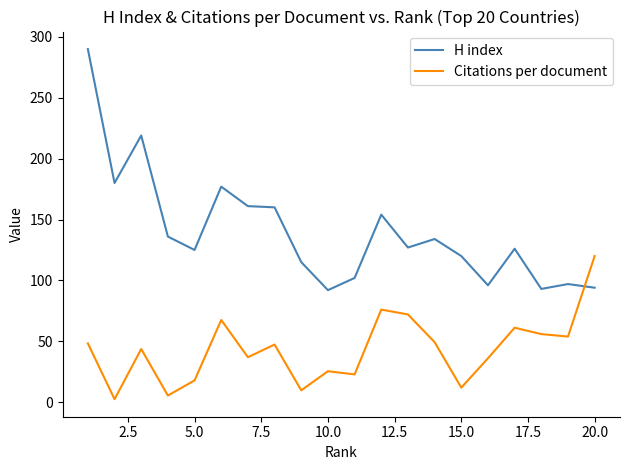

Which series has the largest range (max minus min)?

H index